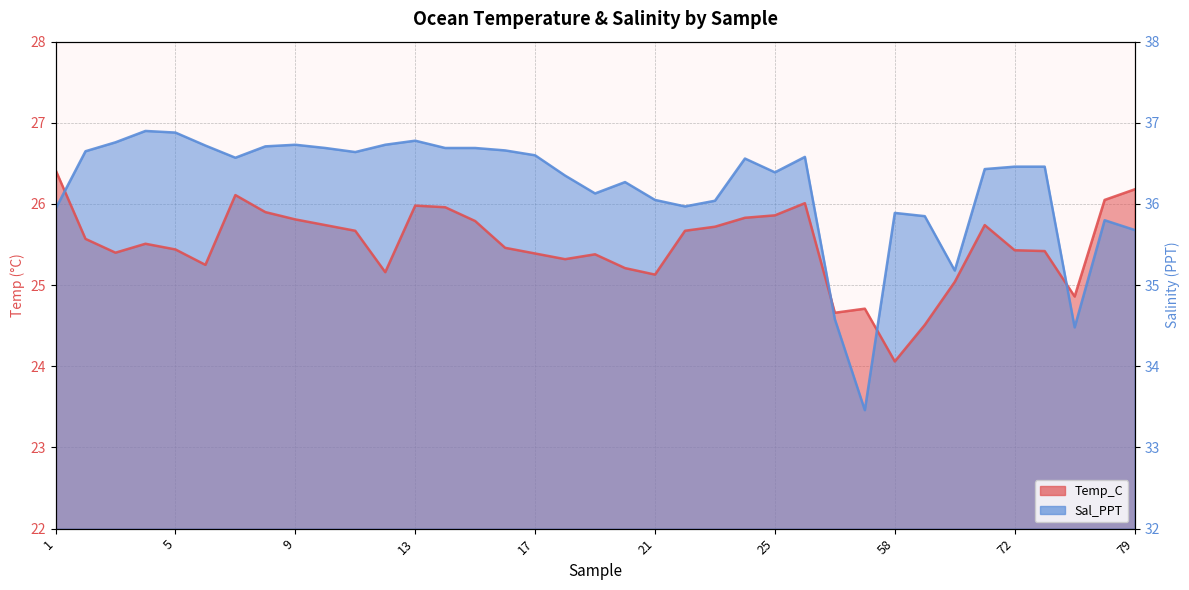

How many values in the Temp_C series are below 25?

5